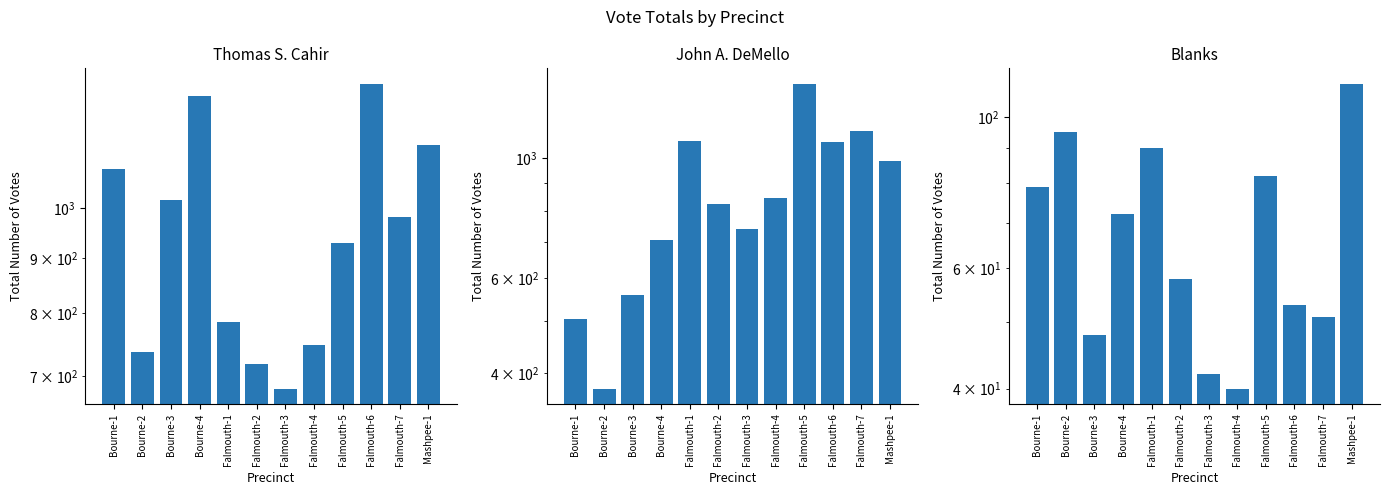

What is the difference between the highest and lowest values at Falmouth-6?

1249